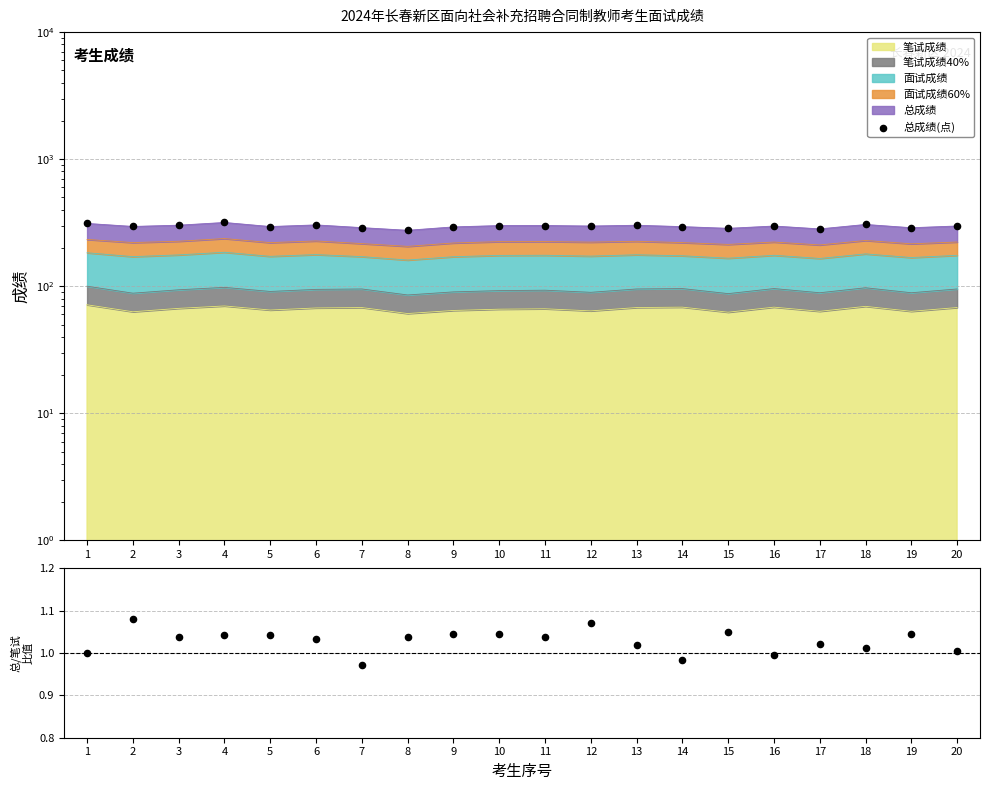

At which category is the sum across all series the highest?

4